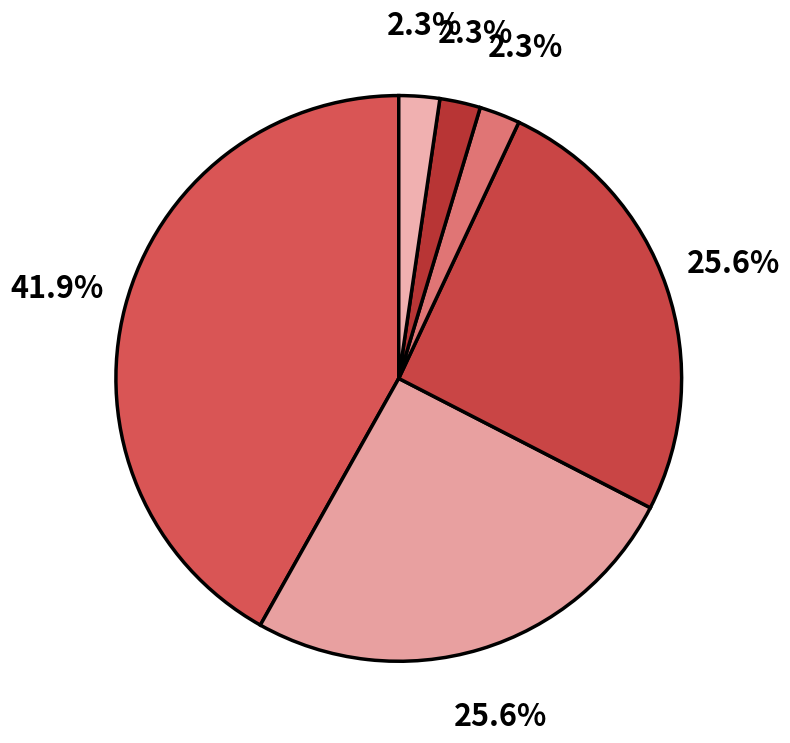

To the nearest percent, what is the average slice percentage?

17%